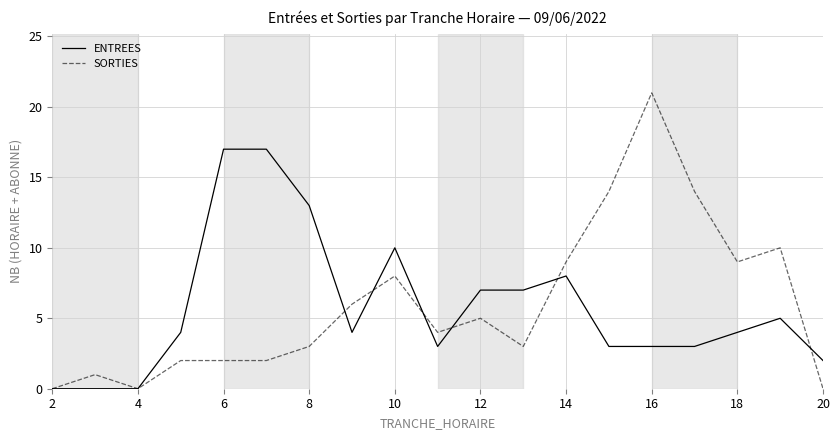

Which series has the widest spread of values?

SORTIES